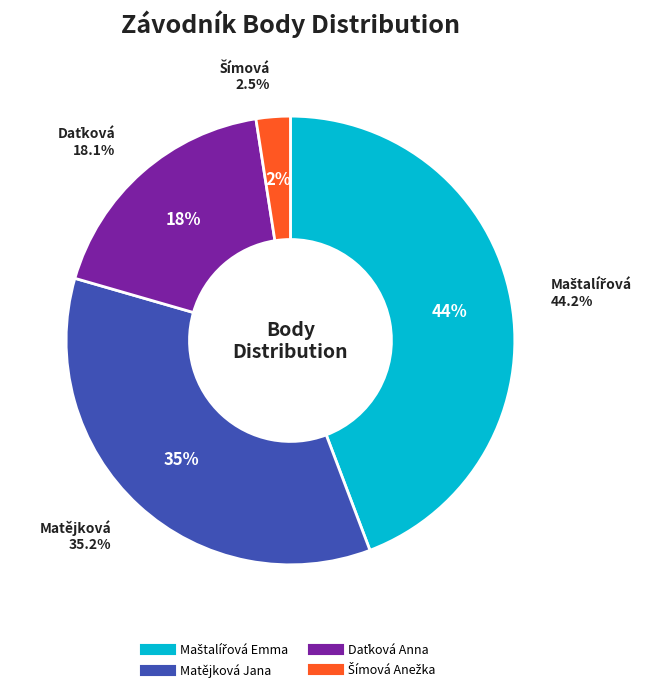

To the nearest percent, what is the difference between the Matějková Jana and Šímová Anežka slice percentages?

33%